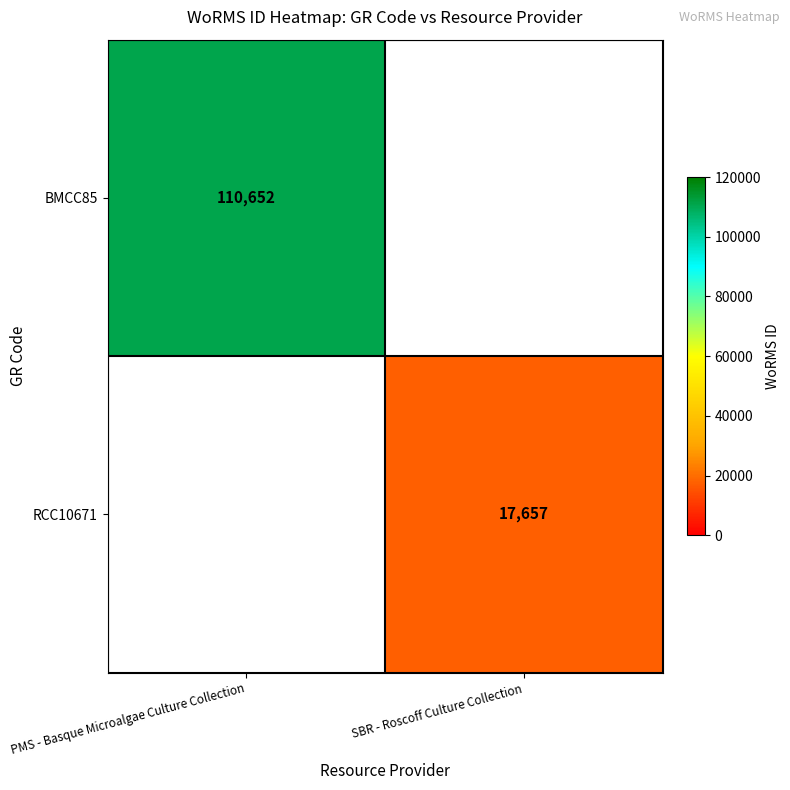

Is it true that BMCC85 equals 39190 at PMS - Basque Microalgae Culture Collection?

False